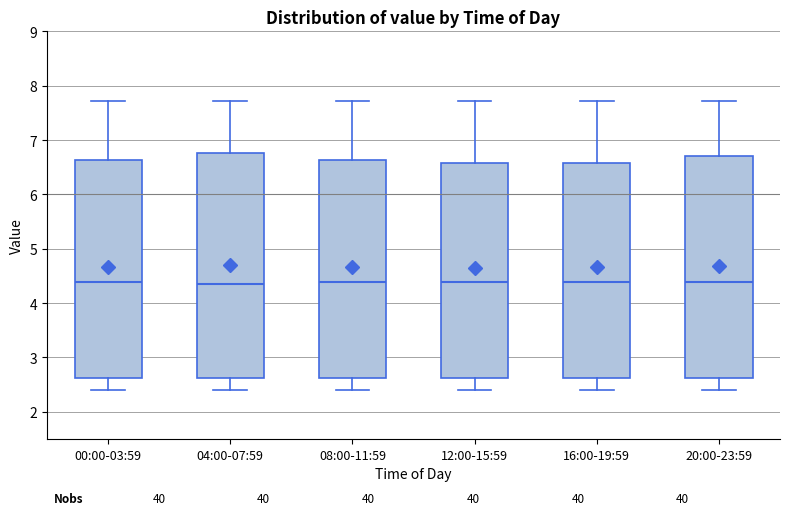

Reading left to right, transcribe this box plot: for each box, give where its median line is, the range the box spans, and where its two whiskers end, as read against the y-axis. The values are not printed on the chart, so give them approximately, as read against the axis.

00:00-03:59: median 4.4, box 2.6 to 6.6, whiskers 2.4 to 7.7
04:00-07:59: median 4.4, box 2.6 to 6.8, whiskers 2.4 to 7.7
08:00-11:59: median 4.4, box 2.6 to 6.6, whiskers 2.4 to 7.7
12:00-15:59: median 4.4, box 2.6 to 6.6, whiskers 2.4 to 7.7
16:00-19:59: median 4.4, box 2.6 to 6.6, whiskers 2.4 to 7.7
20:00-23:59: median 4.4, box 2.6 to 6.7, whiskers 2.4 to 7.7